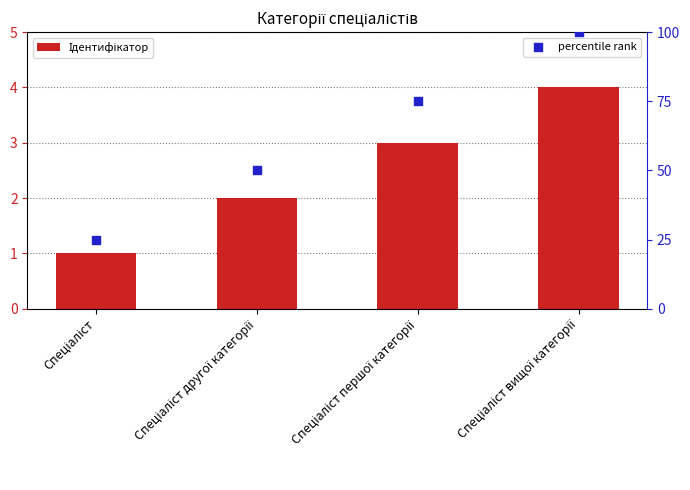

At how many categories does at least one series exceed 21?

4